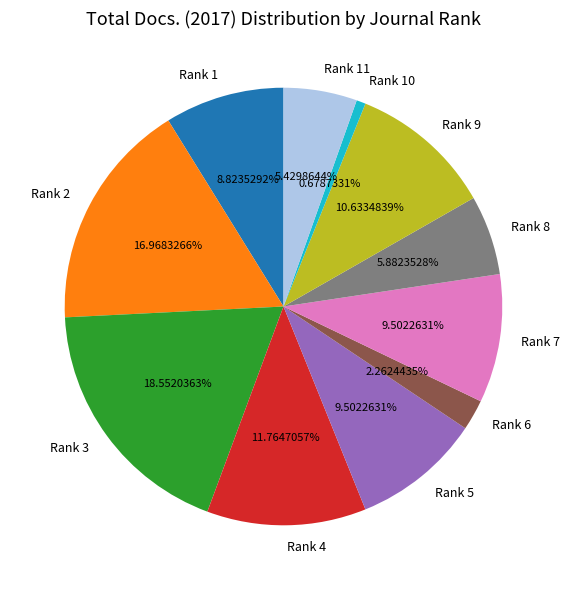

Count the number of slices in the pie.

11